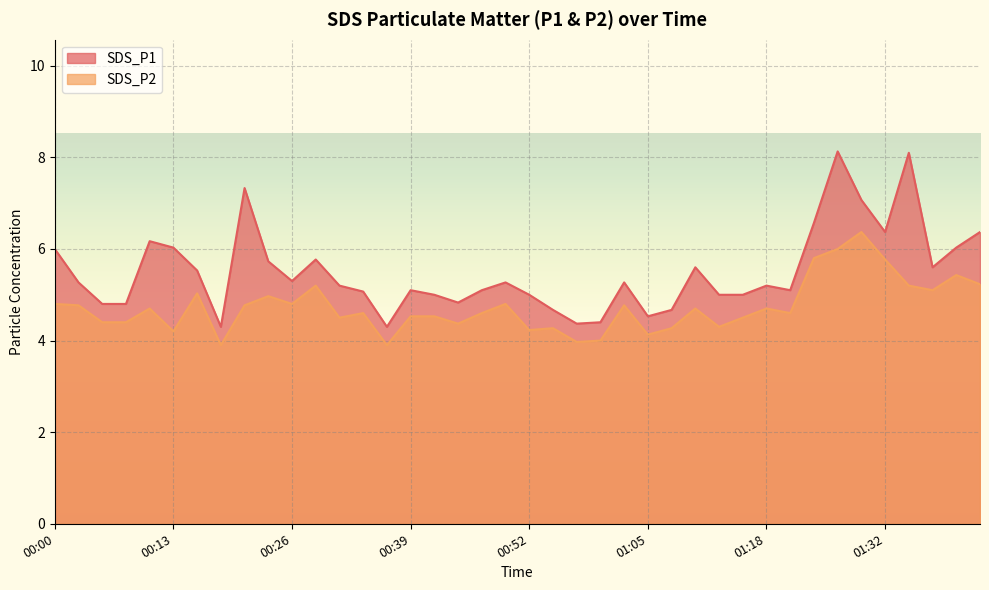

Where does the SDS_P2 series first go above 4?

00:00